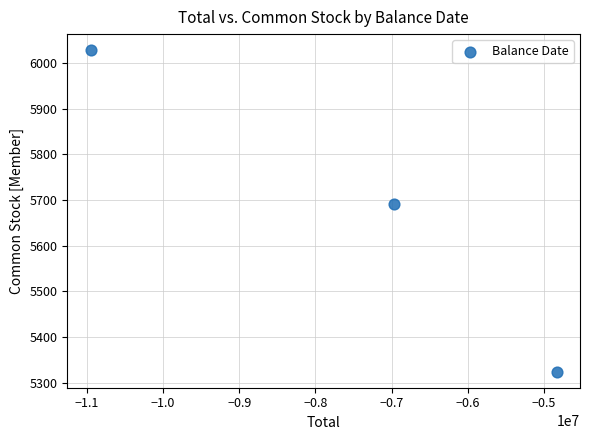

What Y value in the scatter plot is closest to 5676?

5691